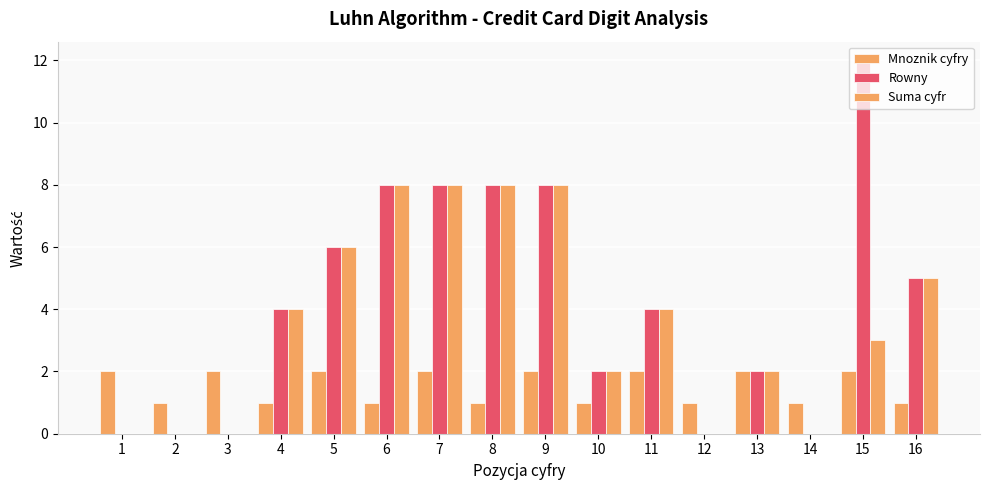

The Rowny series shows 3 at 4. True or false?

False